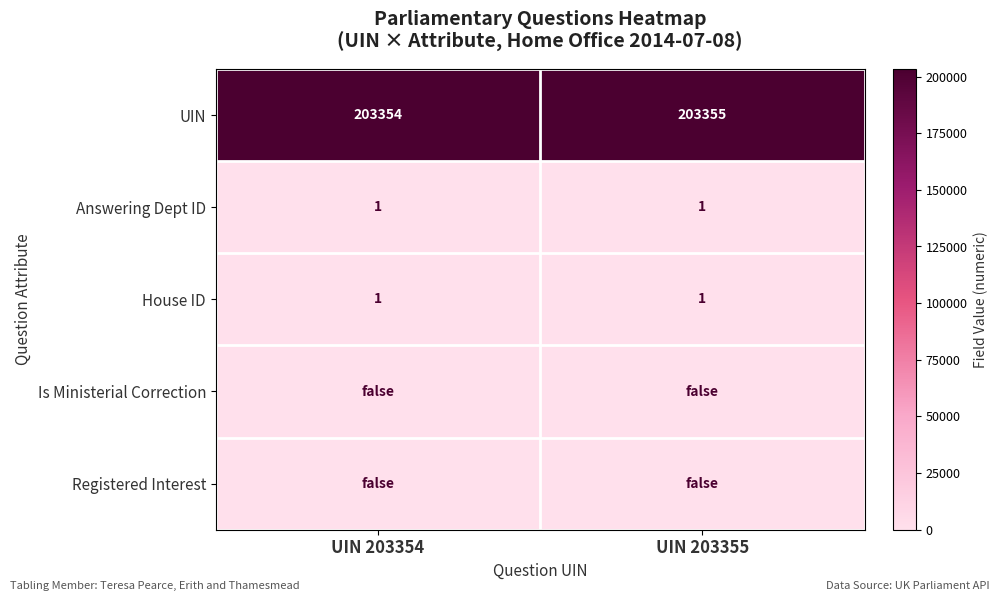

What is the sum of the UIN values at UIN 203355 and UIN 203354?

406709